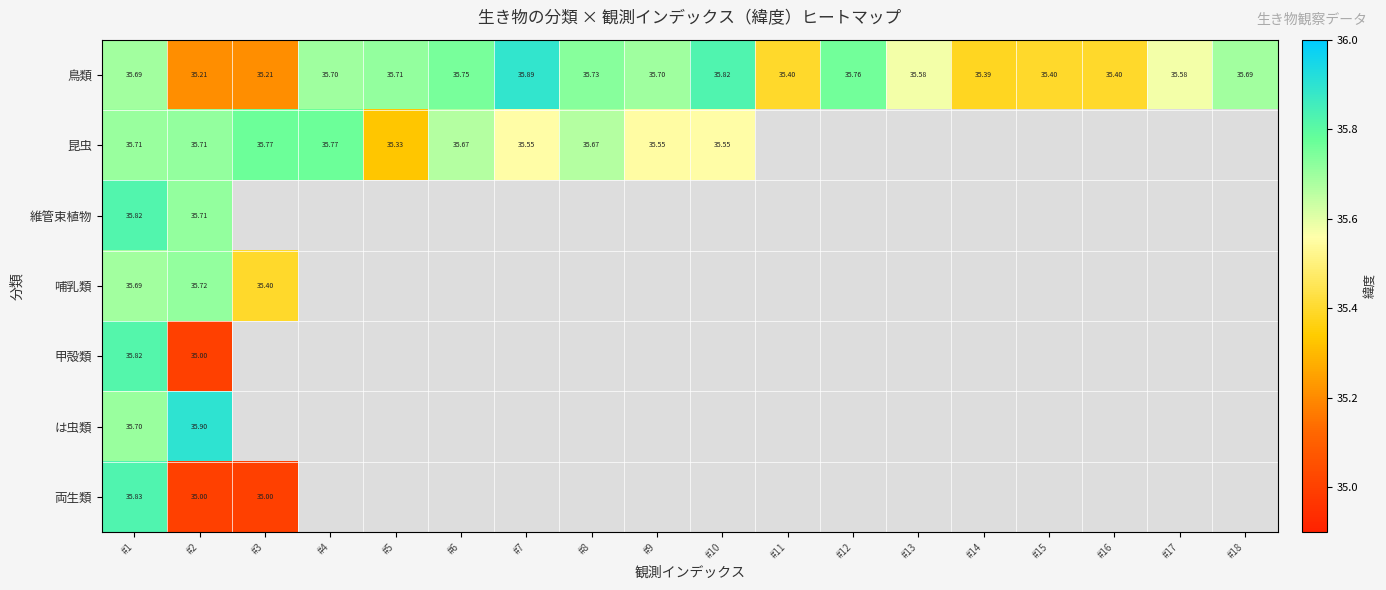

Which series changed the most between #2 and #7?

鳥類